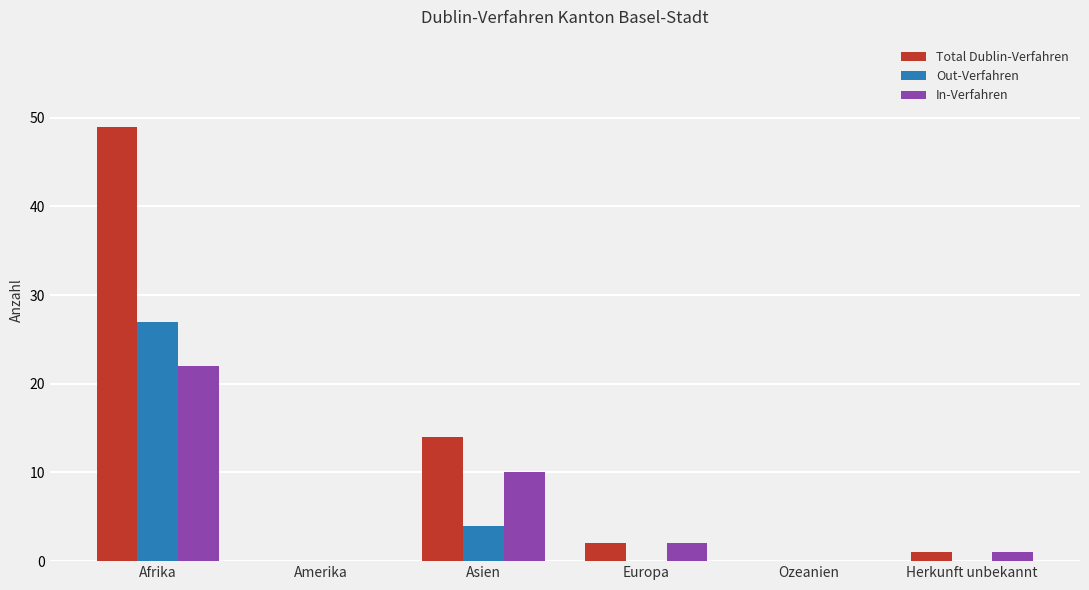

Read the Total Dublin-Verfahren value at Afrika, to the nearest 5.

50